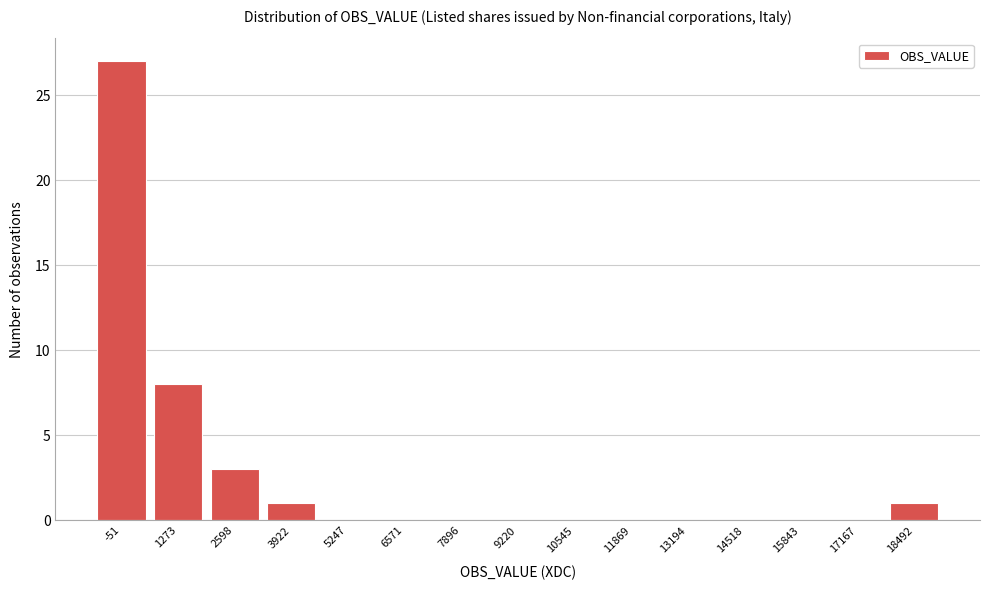

Reading right to left, list all the values displayed in this chart.

18492=1	17167=0	15843=0	14518=0	13194=0	11869=0	10545=0	9220=0	7896=0	6571=0	5247=0	3922=1	2598=3	1273=8	-51=27